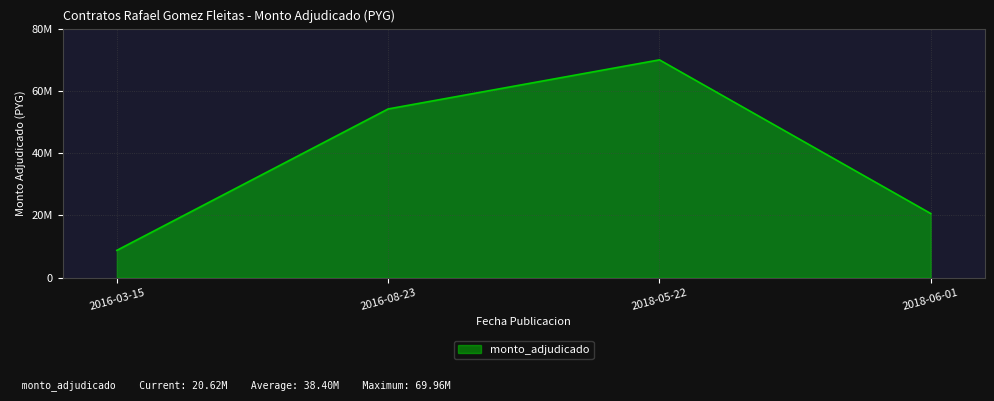

At which category does the data reach its first local peak?

2018-05-22